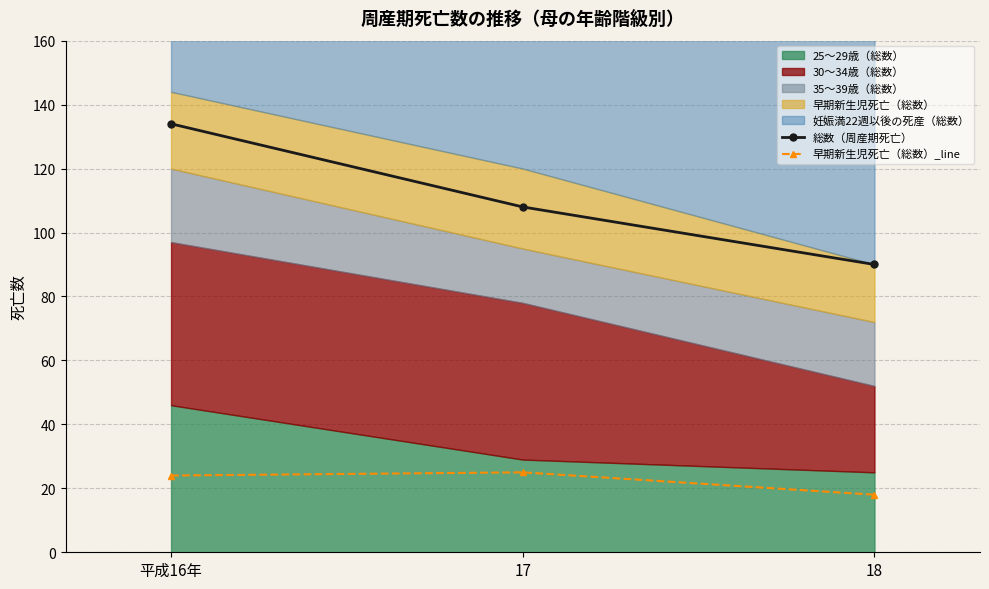

How many data points in 総数（周産期死亡） are above 108?

1